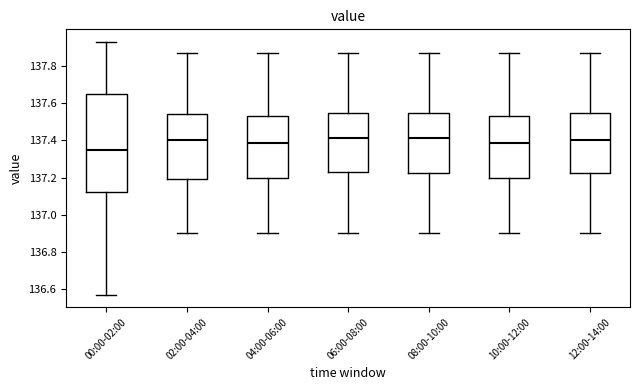

Reading left to right, read every box against the y-axis: the position of its median line, the range the box covers, and the ends of its whiskers. The values are not printed on the chart, so give them approximately, as read against the axis.

00:00-02:00: median 137.36, box 137.12 to 137.64, whiskers 136.58 to 137.94
02:00-04:00: median 137.40, box 137.20 to 137.54, whiskers 136.90 to 137.88
04:00-06:00: median 137.38, box 137.20 to 137.54, whiskers 136.90 to 137.88
06:00-08:00: median 137.42, box 137.24 to 137.54, whiskers 136.90 to 137.88
08:00-10:00: median 137.42, box 137.22 to 137.54, whiskers 136.90 to 137.88
10:00-12:00: median 137.38, box 137.20 to 137.54, whiskers 136.90 to 137.88
12:00-14:00: median 137.40, box 137.22 to 137.54, whiskers 136.90 to 137.88